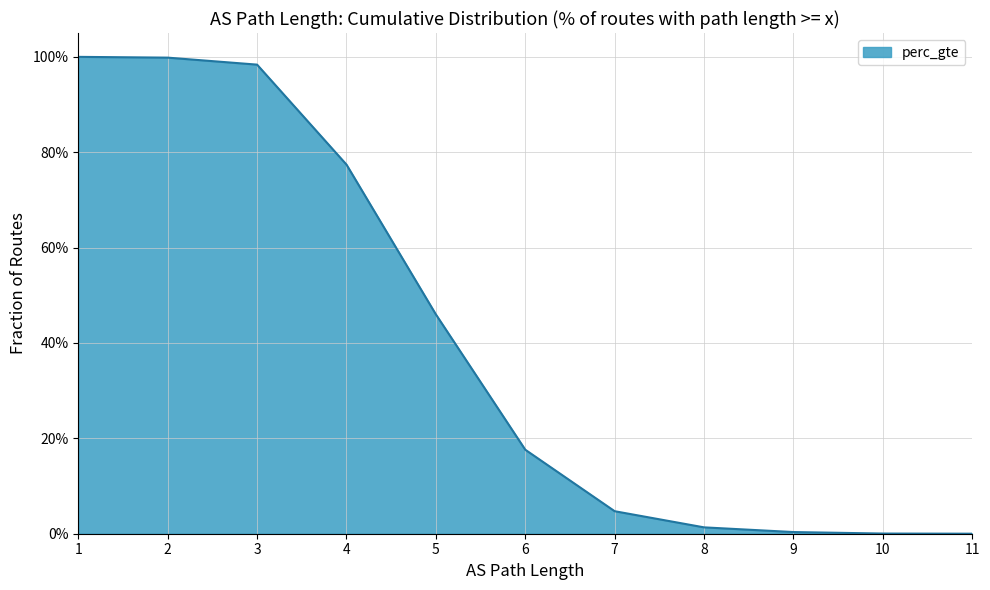

Which label corresponds to the largest value in the chart?

1